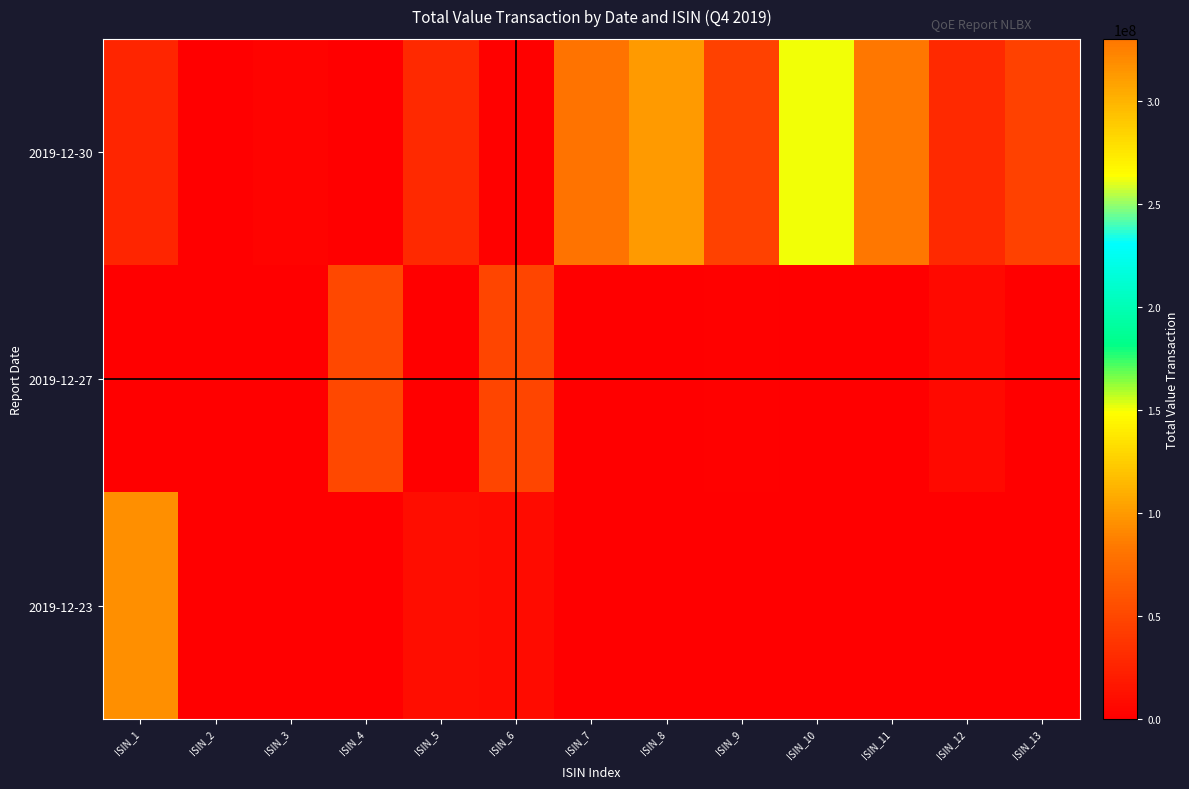

List the series in order of their peak value, lowest first.

2019-12-27, 2019-12-23, 2019-12-30